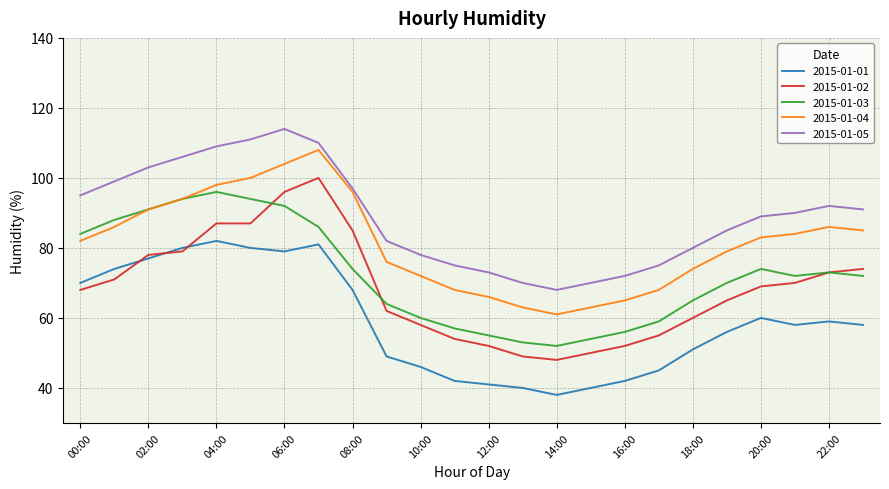

Which series has the largest total across all categories?

2015-01-05